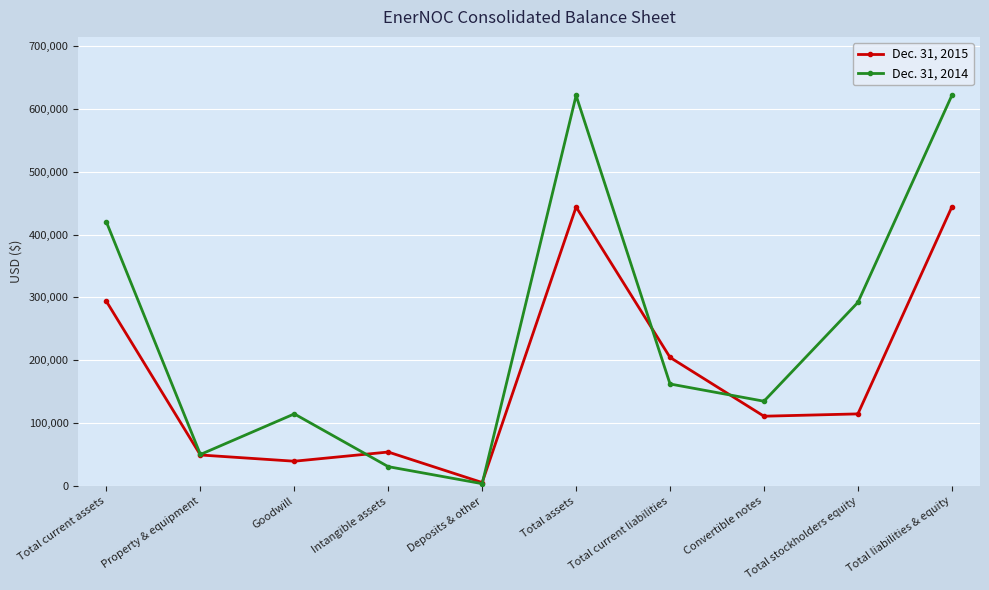

Reading left to right, what are all the values shown in this chart?

Dec. 31, 2015: 293611	49653	39747	54352	5893	443714	204703	111254	114943	443714
Dec. 31, 2014: 419634	50458	114939	31111	4062	620884	162490	135090	292120	620884